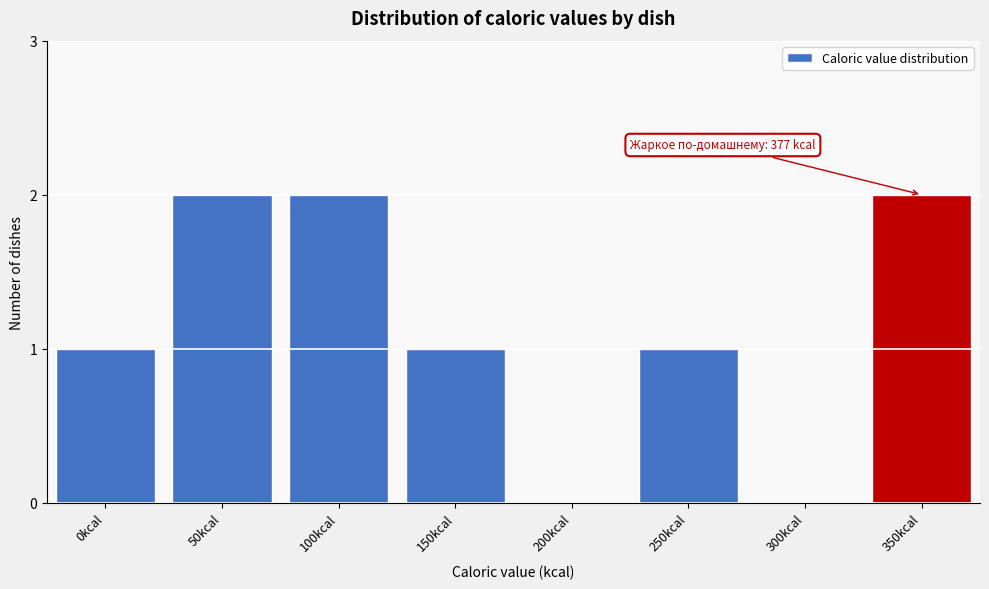

Reading left to right, transcribe all the data shown in this chart.

0kcal=1	50kcal=2	100kcal=2	150kcal=1	200kcal=0	250kcal=1	300kcal=0	350kcal=2